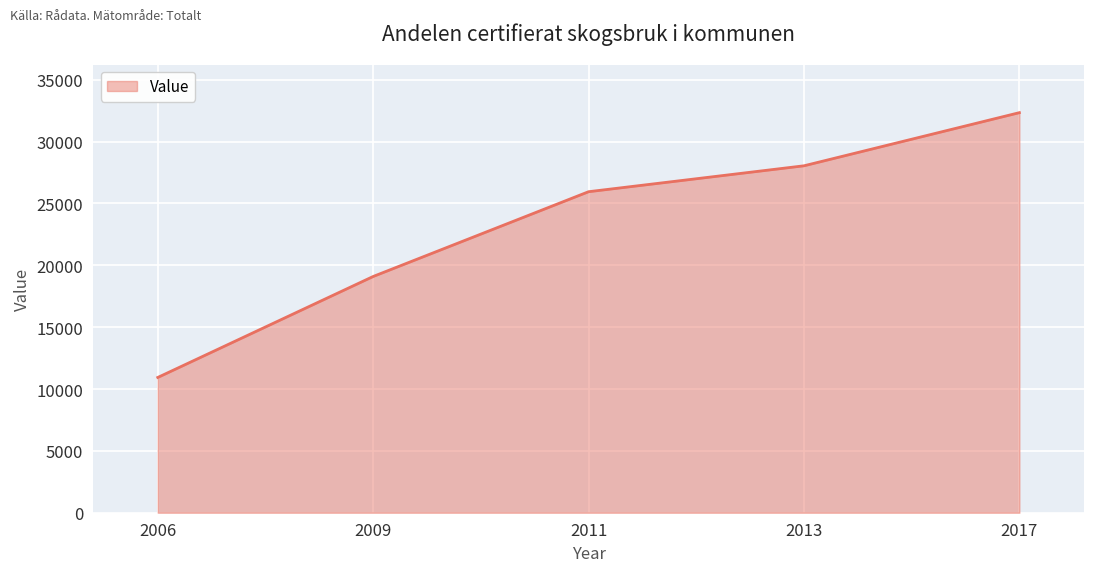

Which label corresponds to the largest value in the chart?

2017